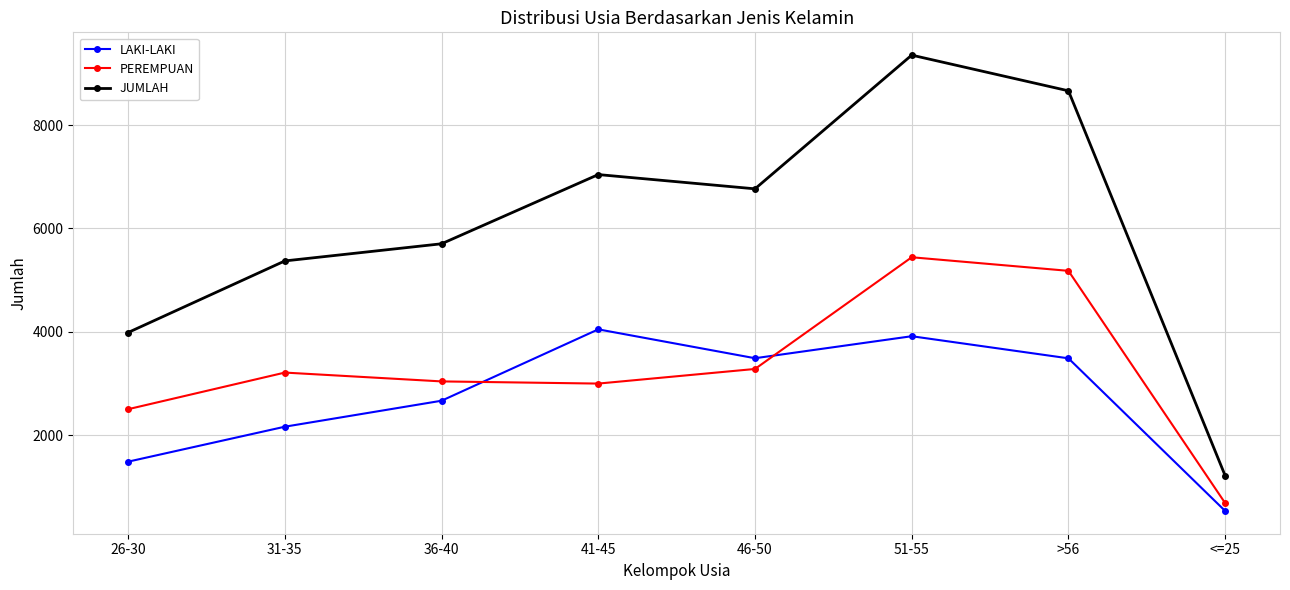

True or false: JUMLAH and LAKI-LAKI intersect in this chart.

False